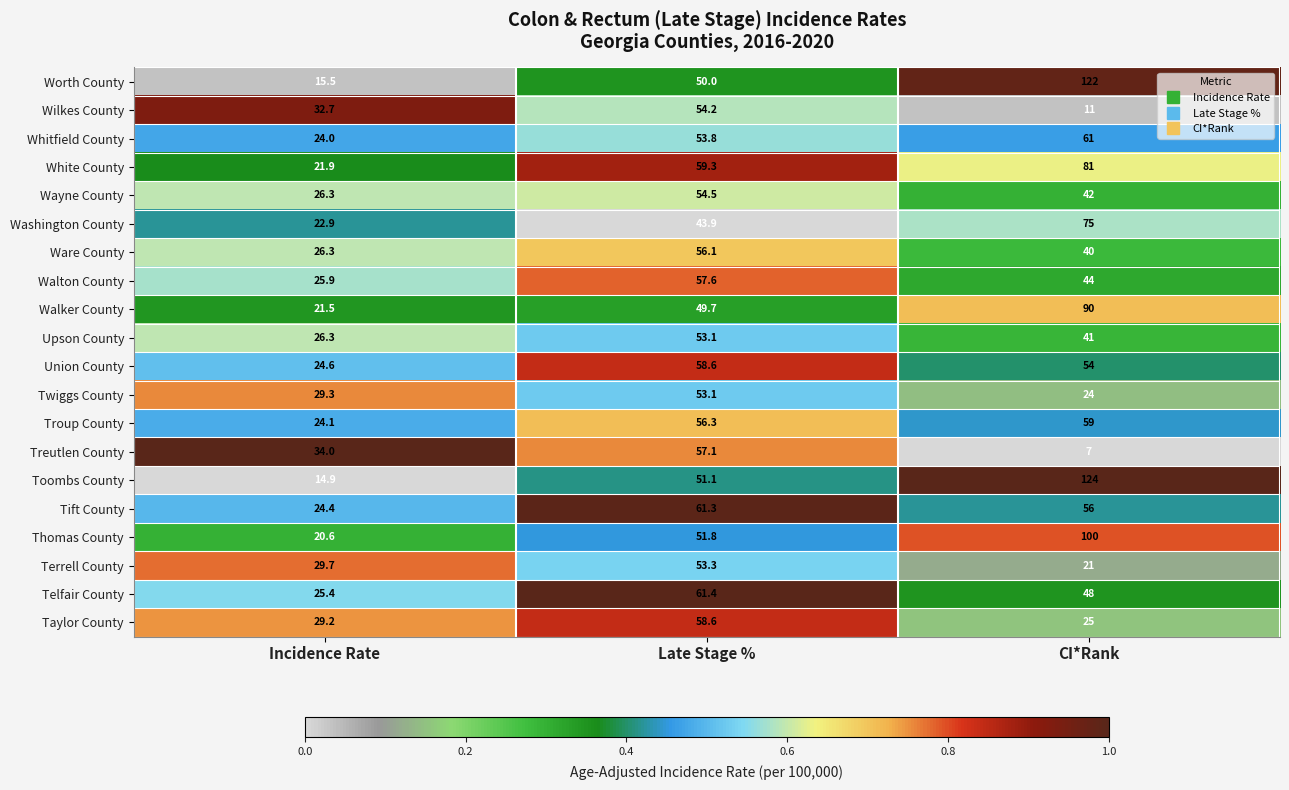

At which category is the sum across all series the highest?

CI*Rank